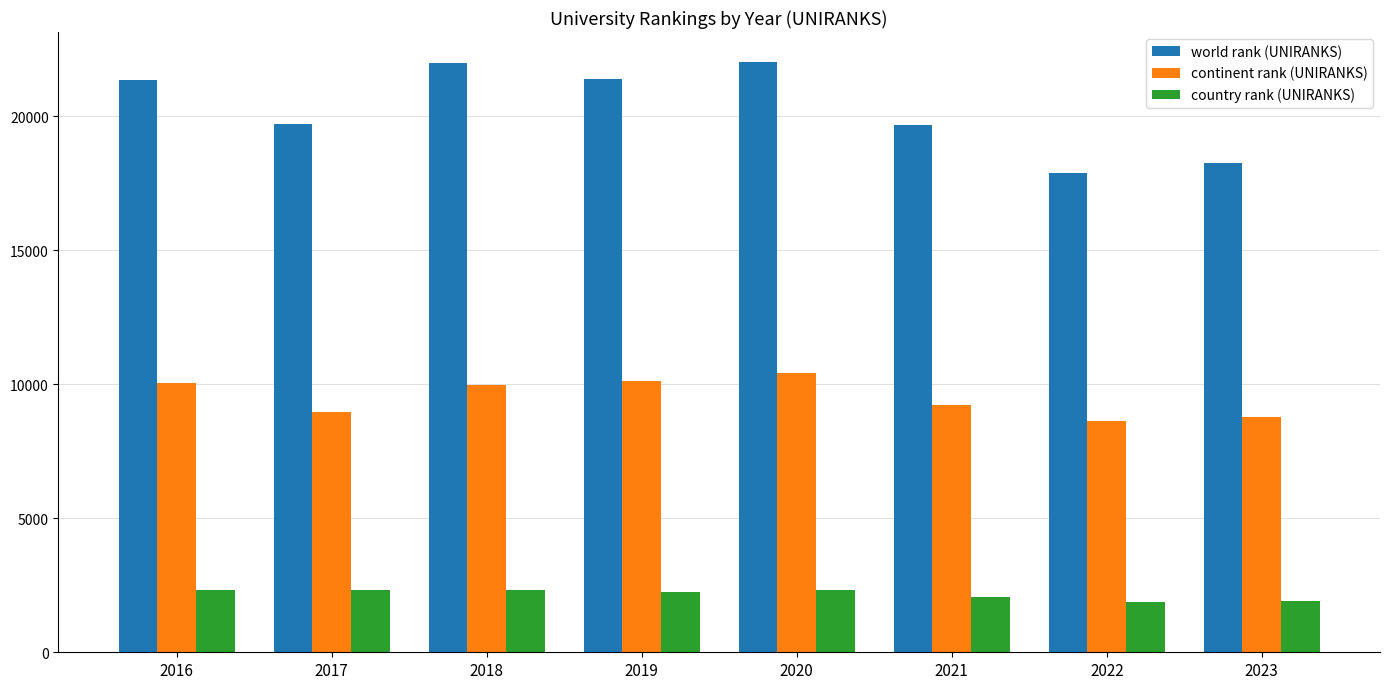

Which series changed the most between 2022 and 2023?

world rank (UNIRANKS)